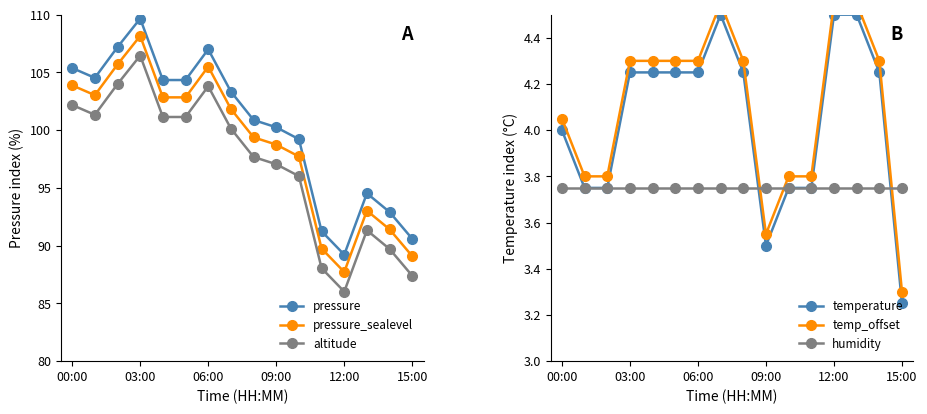

What is the approximate value of pressure_sealevel at 15:00?

89.1